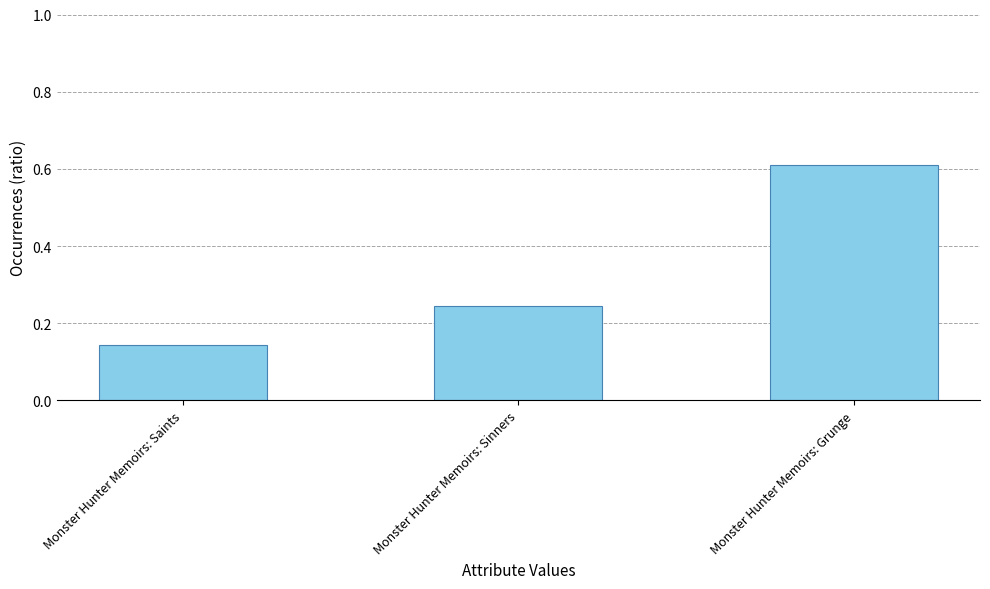

Which label corresponds to the largest value in the chart?

Monster Hunter Memoirs: Grunge